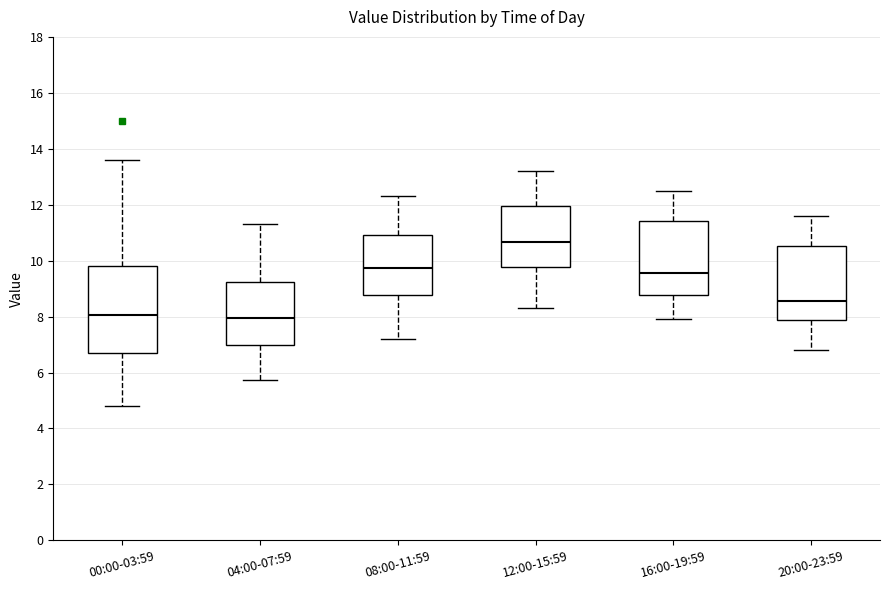

Reading left to right, read every box against the y-axis: the position of its median line, the range the box covers, and the ends of its whiskers. The values are not printed on the chart, so give them approximately, as read against the axis.

00:00-03:59: median 8.0, box 6.8 to 9.8, whiskers 4.8 to 13.6
04:00-07:59: median 8.0, box 7.0 to 9.2, whiskers 5.8 to 11.4
08:00-11:59: median 9.8, box 8.8 to 11.0, whiskers 7.2 to 12.4
12:00-15:59: median 10.6, box 9.8 to 12.0, whiskers 8.4 to 13.2
16:00-19:59: median 9.6, box 8.8 to 11.4, whiskers 8.0 to 12.6
20:00-23:59: median 8.6, box 7.8 to 10.6, whiskers 6.8 to 11.6